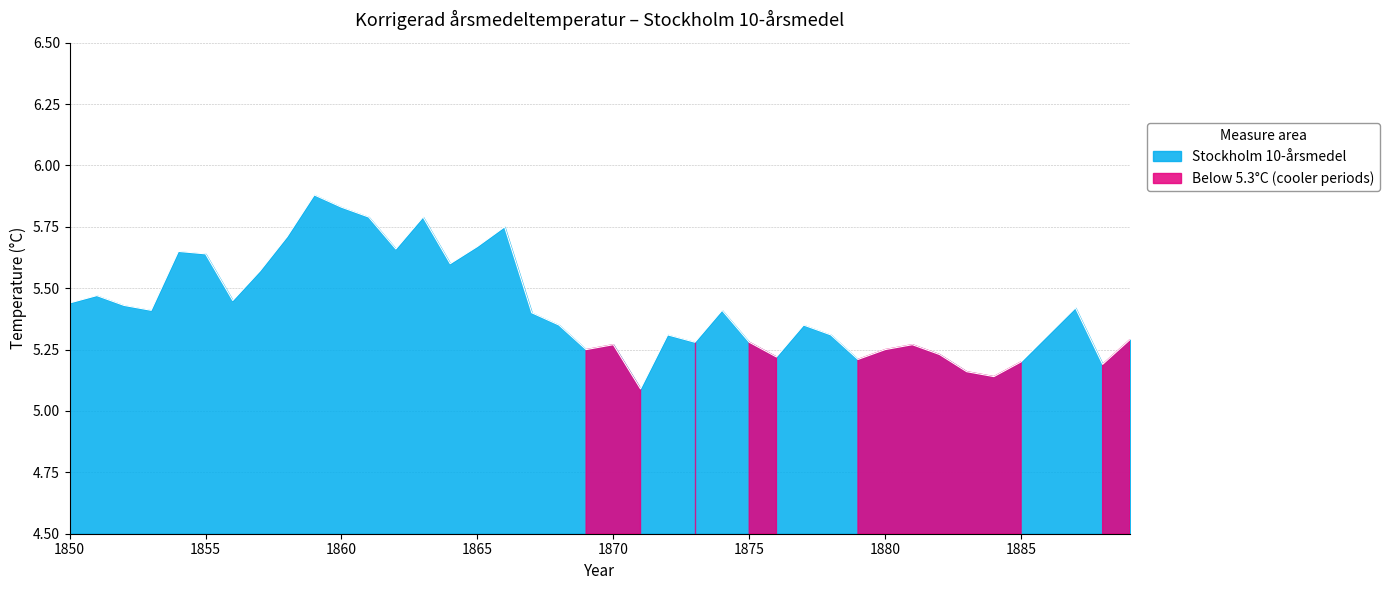

What is the value of the 36th point from the left?

5.2